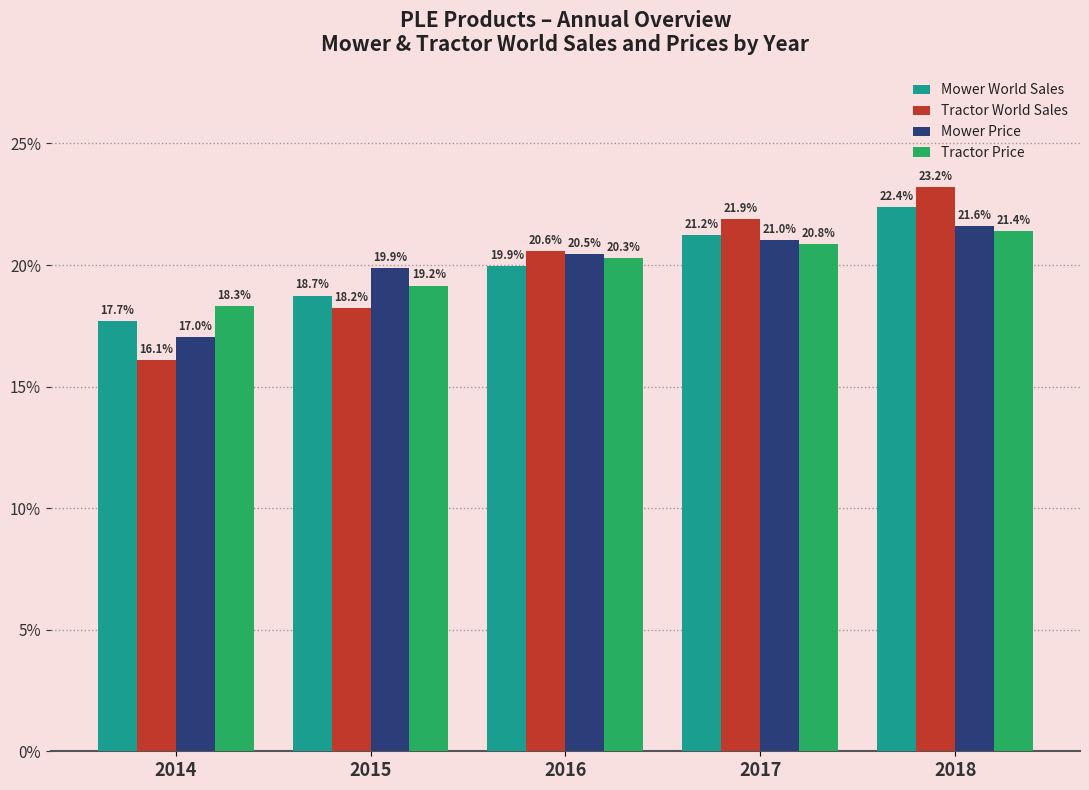

Which series has the largest range (max minus min)?

Tractor World Sales